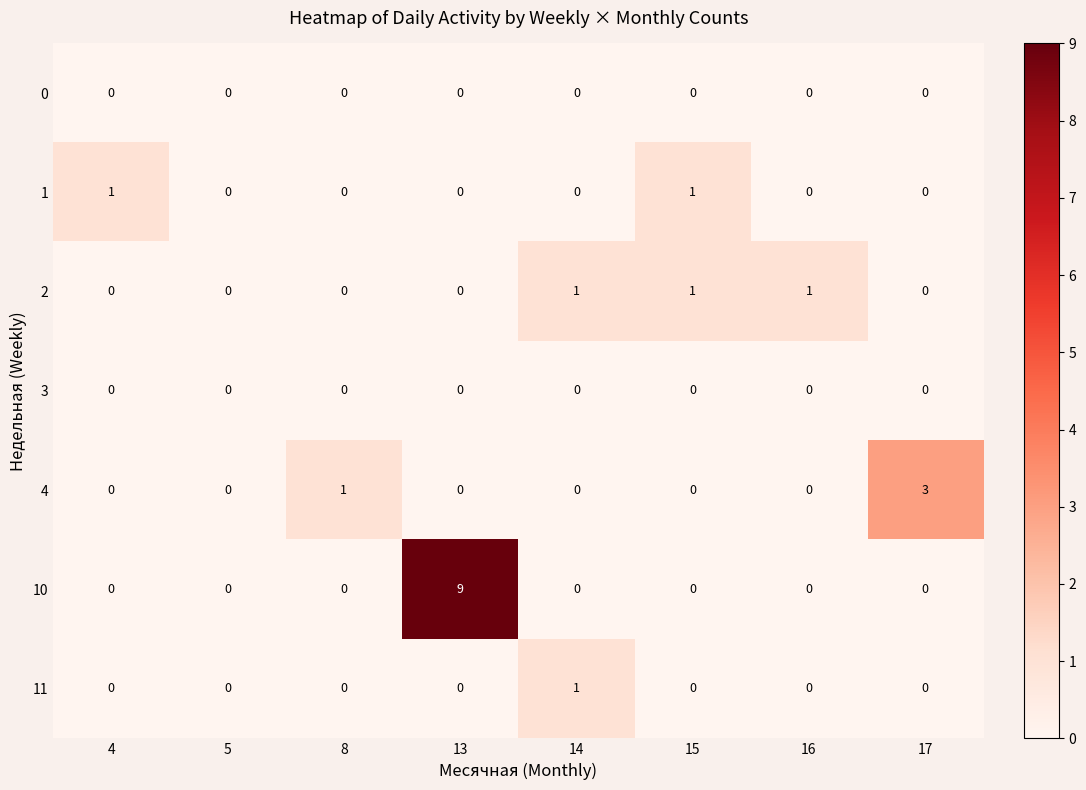

How many data points in 10 are above 0?

1